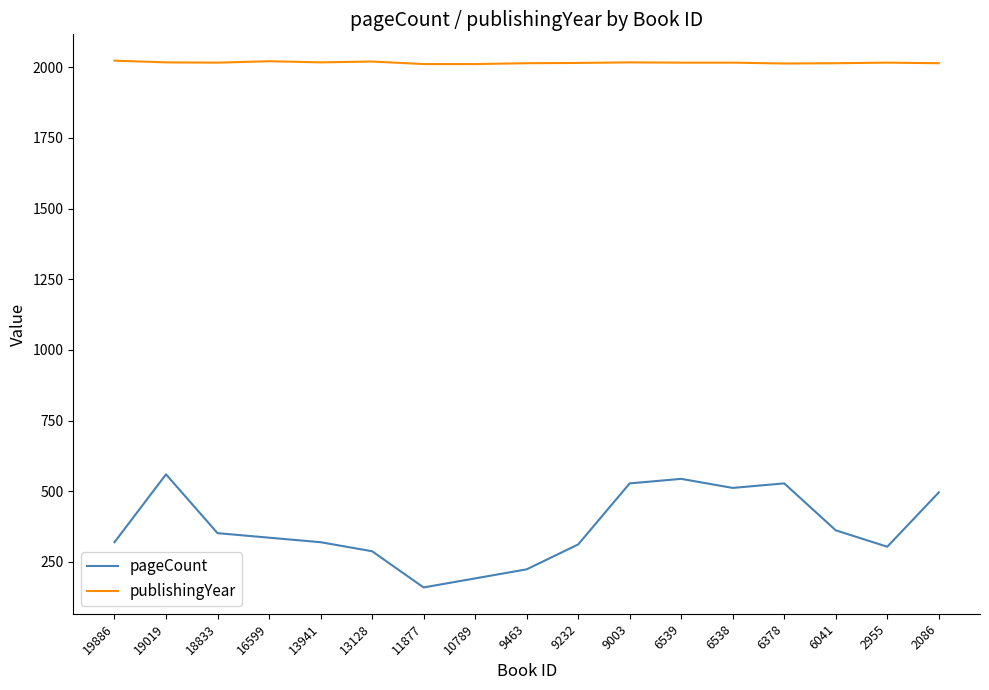

True or false: publishingYear and pageCount cross at least once.

False